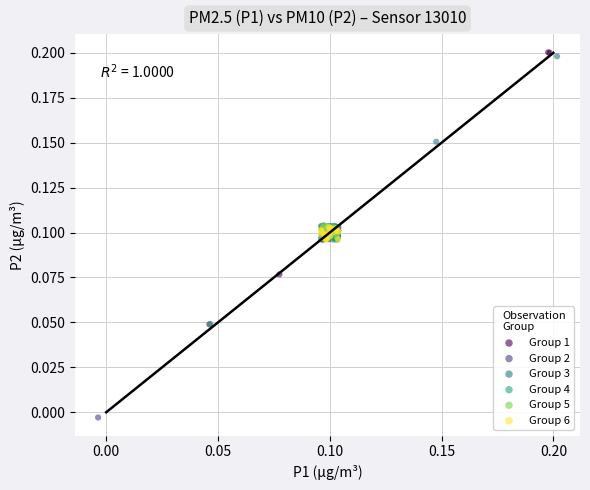

Which series contains the lowest Y value?

Group 2